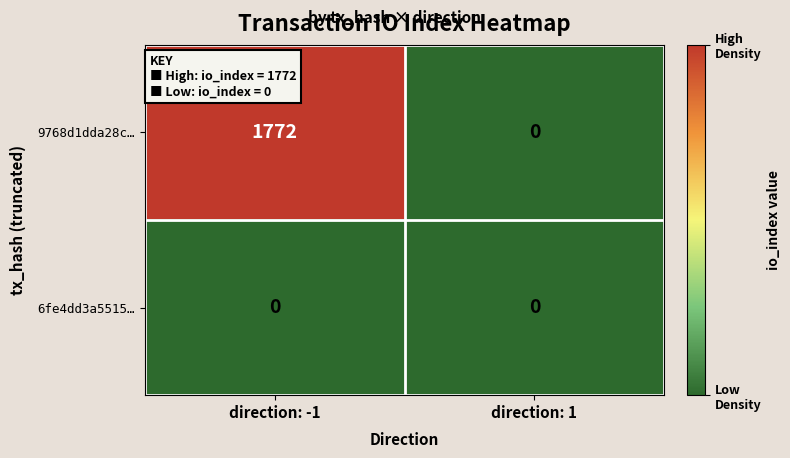

The 9768d1dda28c… series shows 0 at direction: 1. True or false?

True